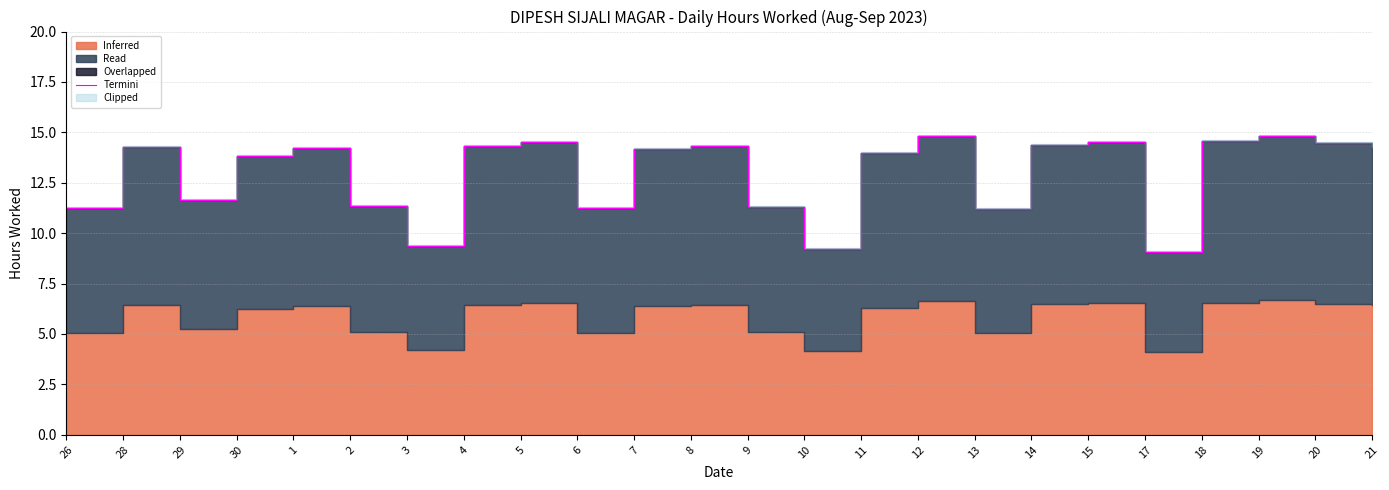

How many lines are shown in the chart?

1